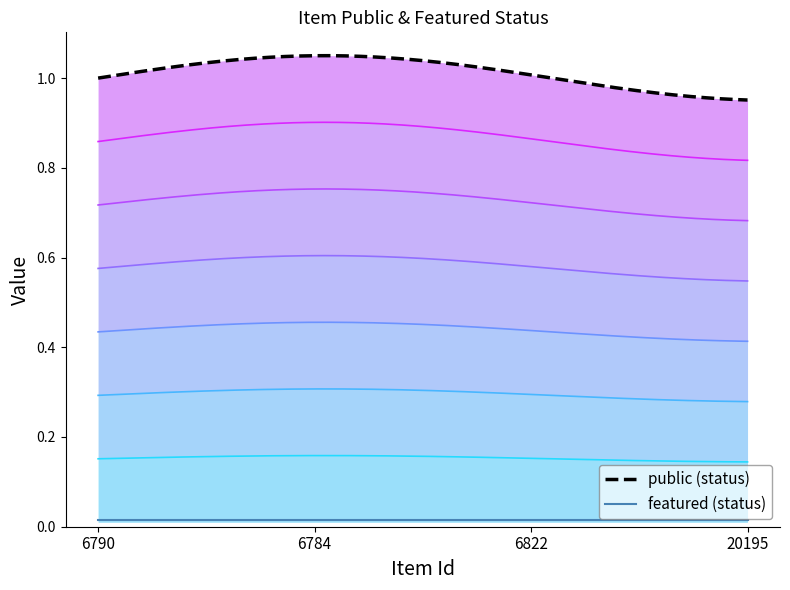

Is it true that featured equals 0 at 6822?

True